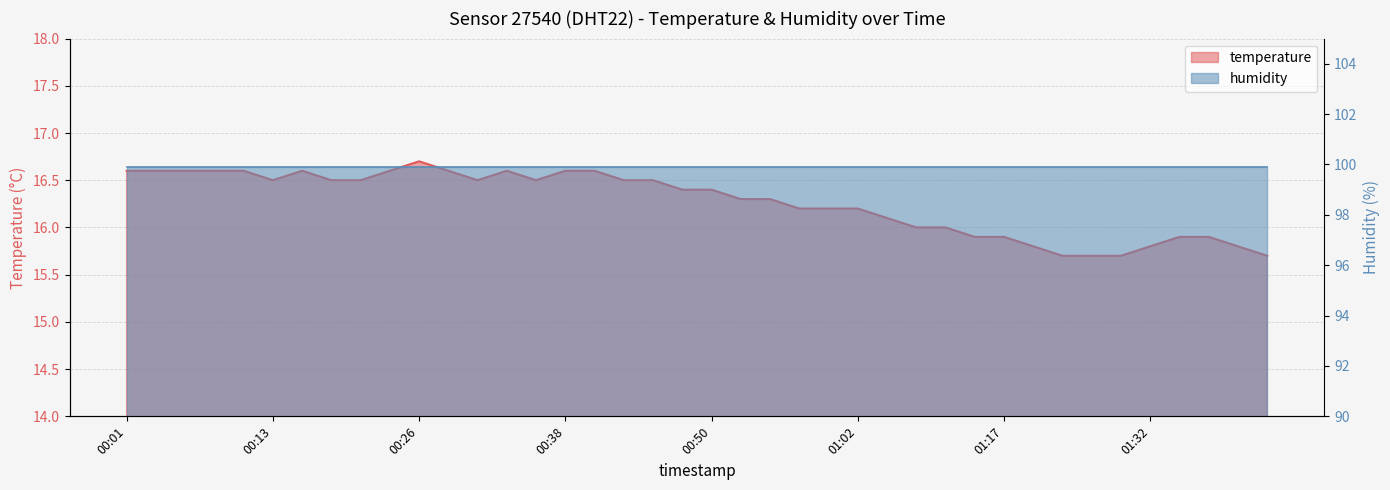

How many categories are shown in the chart?

40